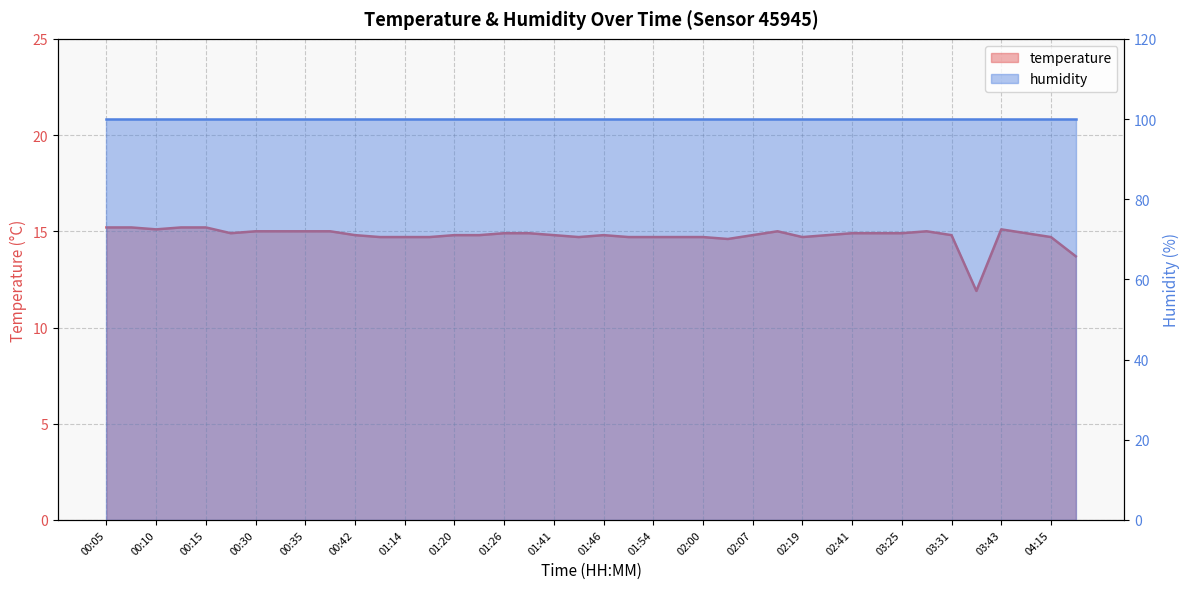

Where is the first local maximum?

01:46